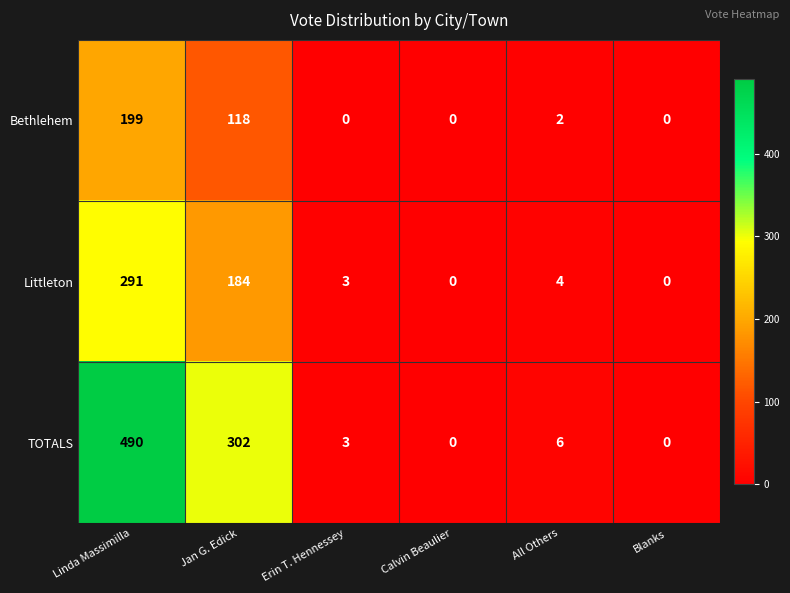

Reading left to right, extract all data points from this chart.

Bethlehem: Linda Massimilla=199	Jan G. Edick=118	Erin T. Hennessey=0	Calvin Beaulier=0	All Others=2	Blanks=0
Littleton: Linda Massimilla=291	Jan G. Edick=184	Erin T. Hennessey=3	Calvin Beaulier=0	All Others=4	Blanks=0
TOTALS: Linda Massimilla=490	Jan G. Edick=302	Erin T. Hennessey=3	Calvin Beaulier=0	All Others=6	Blanks=0